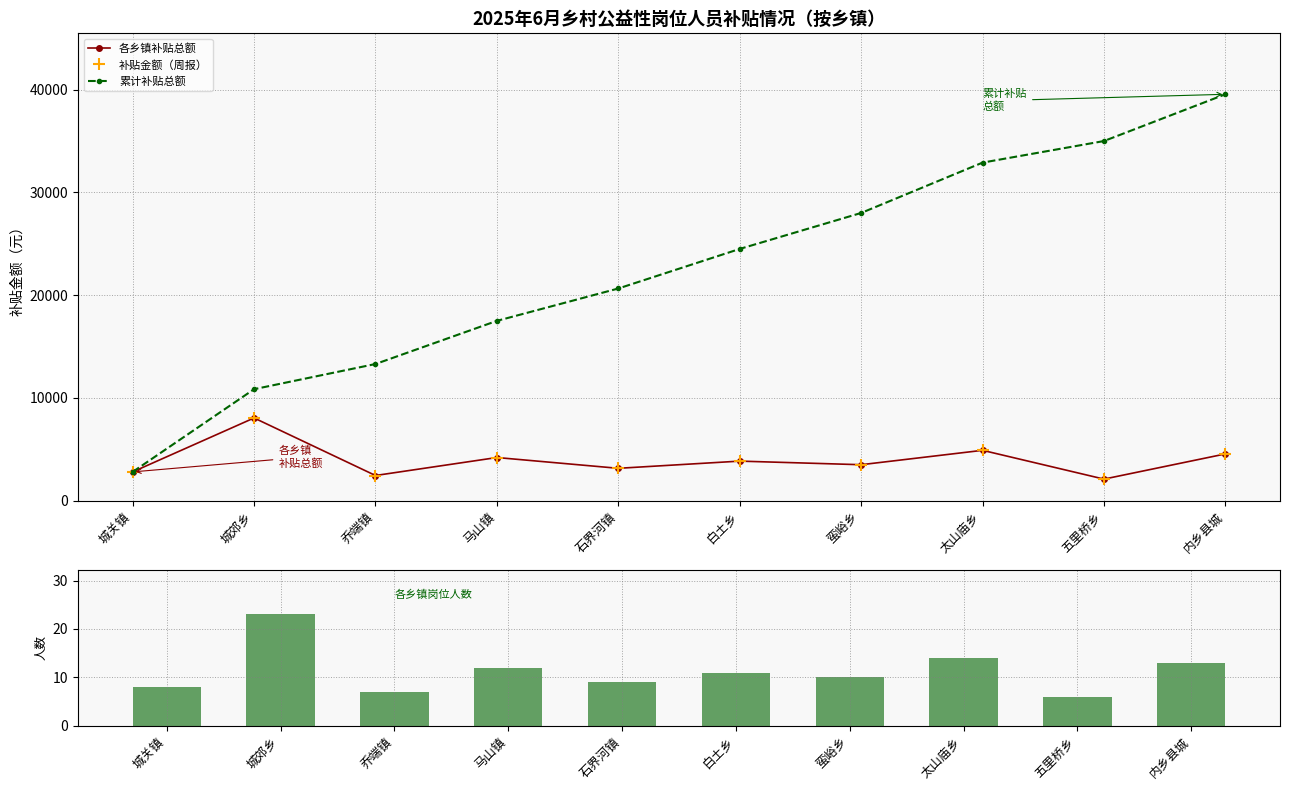

The 岗位人数 series shows 14 at 太山庙乡. True or false?

True